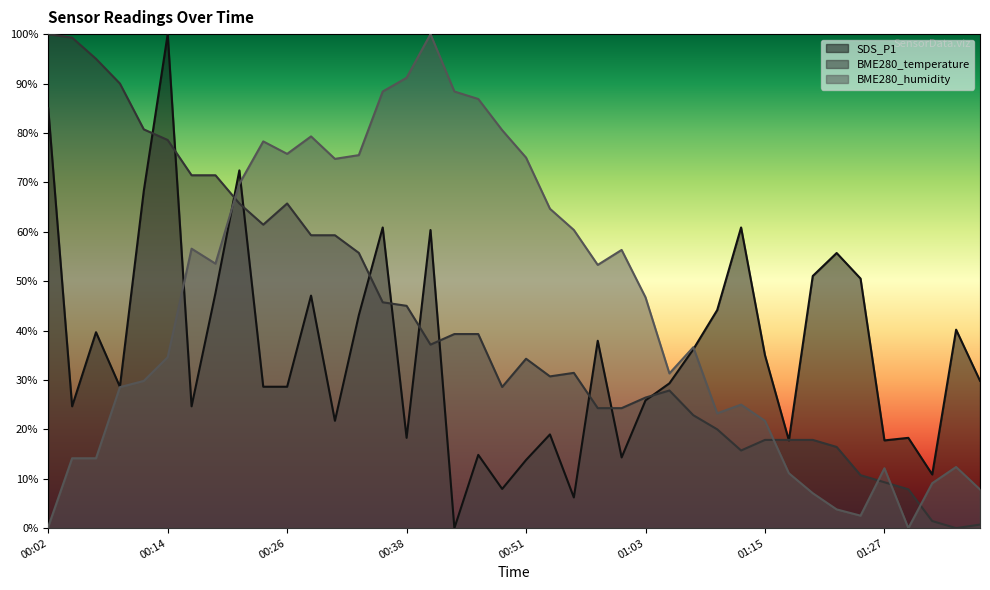

In BME280_temperature, how many points are lower than both neighbors (excluding endpoints)?

6